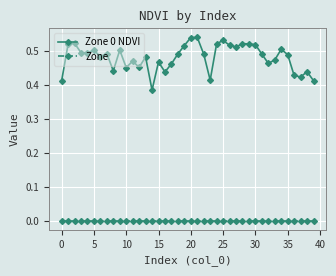

True or false: Zone and Zone 0 NDVI intersect in this chart.

False